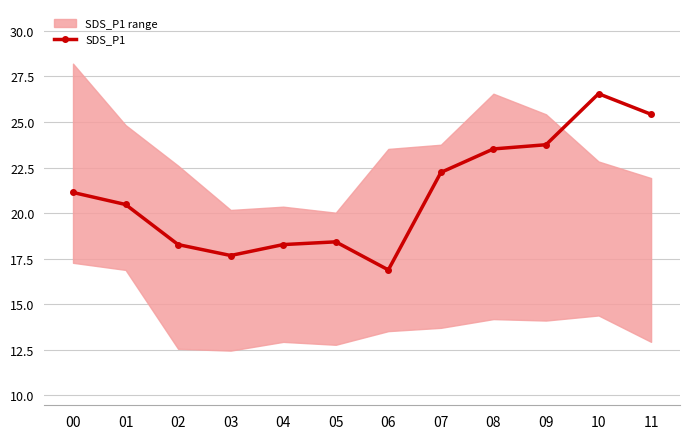

True or false: the data shows 25.4 at 11.

True